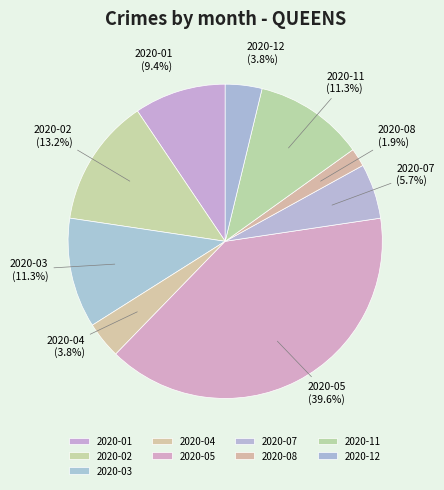

Which slice is the smallest?

2020-08